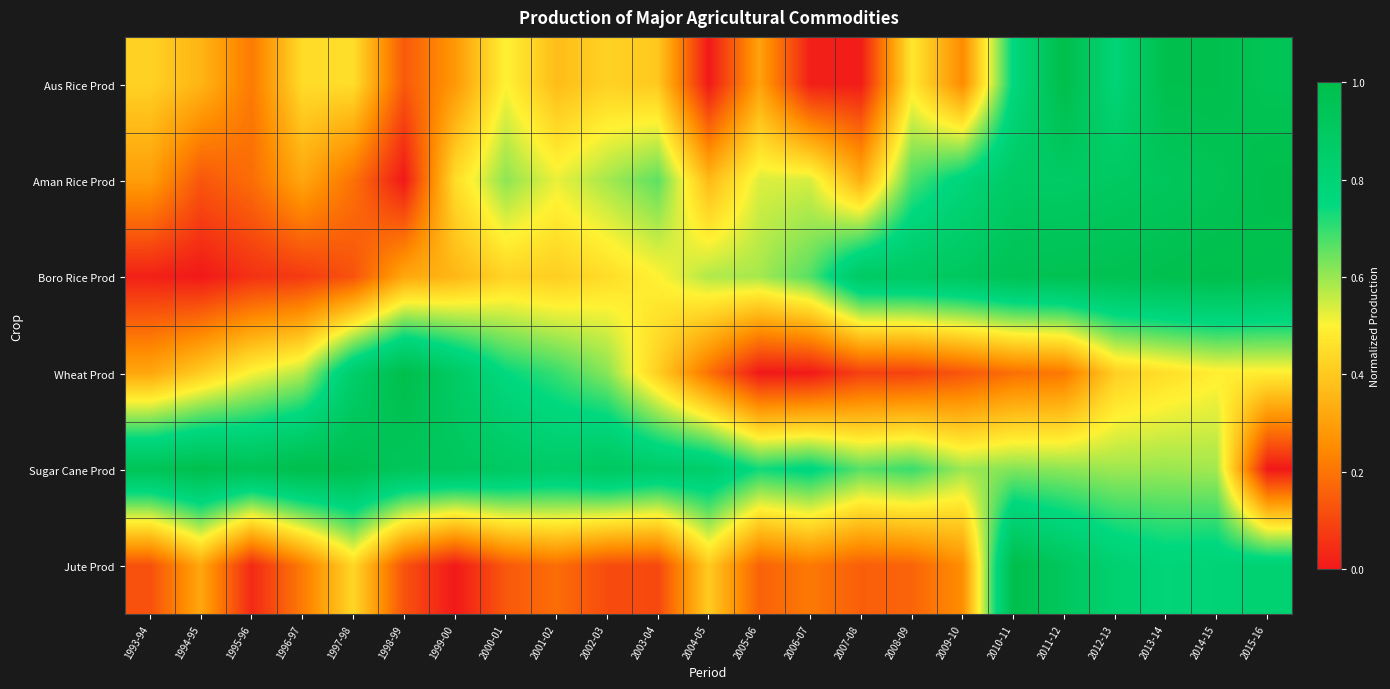

At which category is the sum across all series the highest?

2014-15